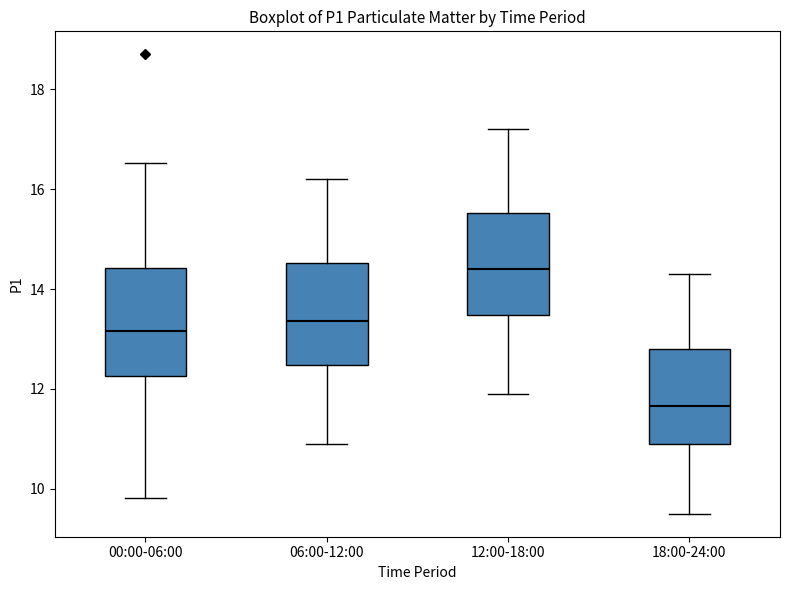

Where does the median line of the box for 18:00-24:00 sit on the y-axis? The values are not printed on the chart, so give them approximately, as read against the axis.

11.6